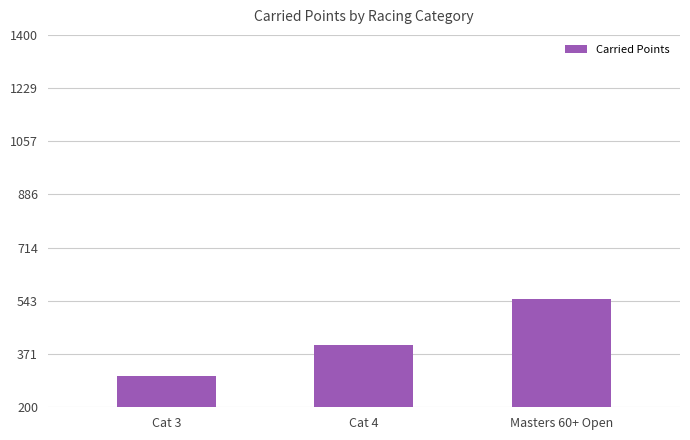

Rank the categories by value from highest to lowest.

Masters 60+ Open, Cat 4, Cat 3